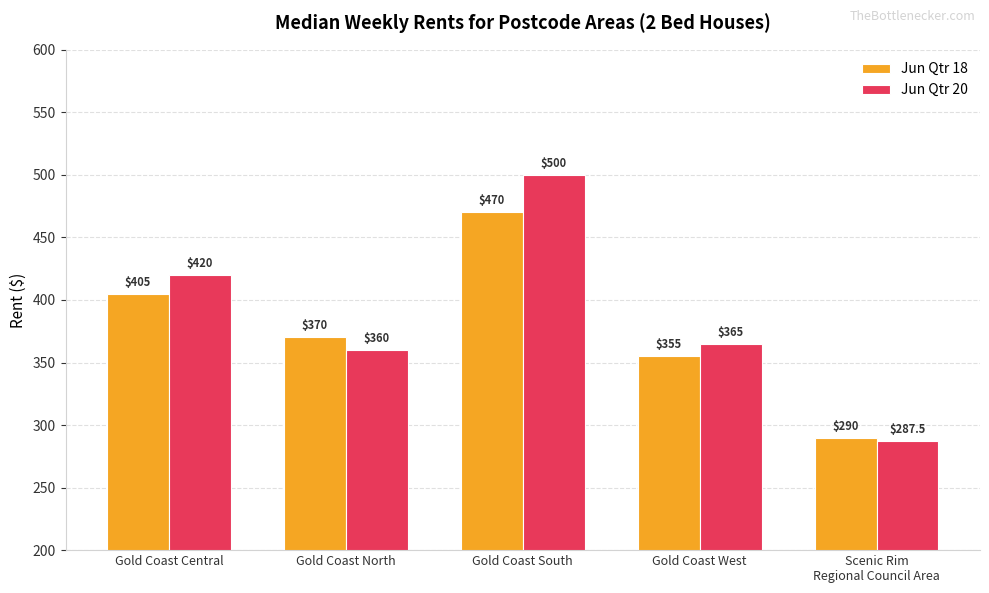

What is the sum of the Jun Qtr 20 values at Gold Coast North and Scenic Rim
Regional Council Area?

647.5